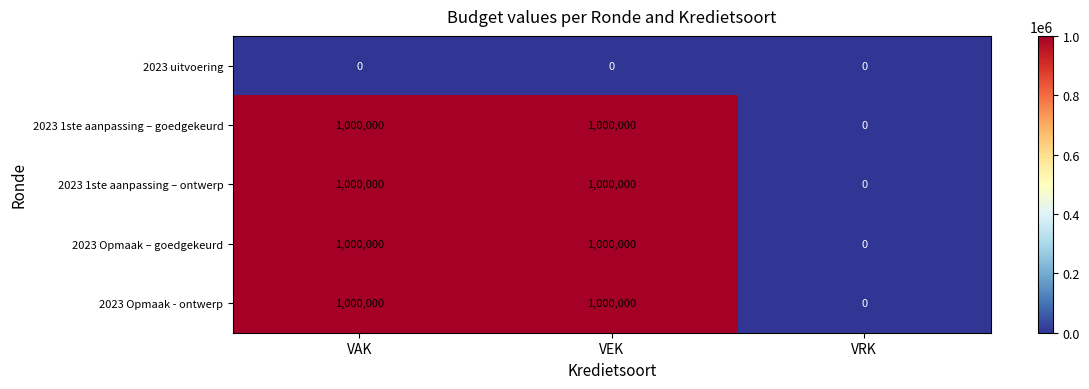

At which label does 2023 Opmaak - ontwerp reach its minimum?

VRK